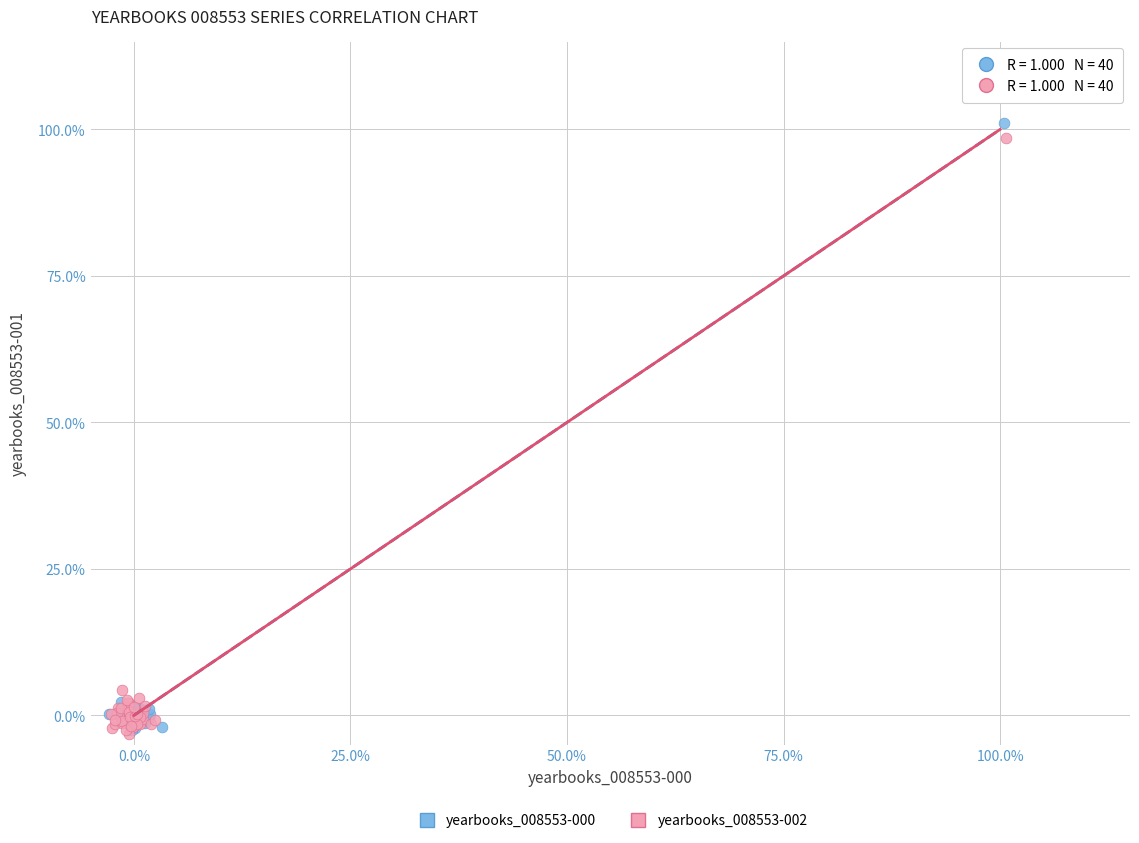

What are all the series names shown in the legend?

yearbooks_008553-000, yearbooks_008553-002